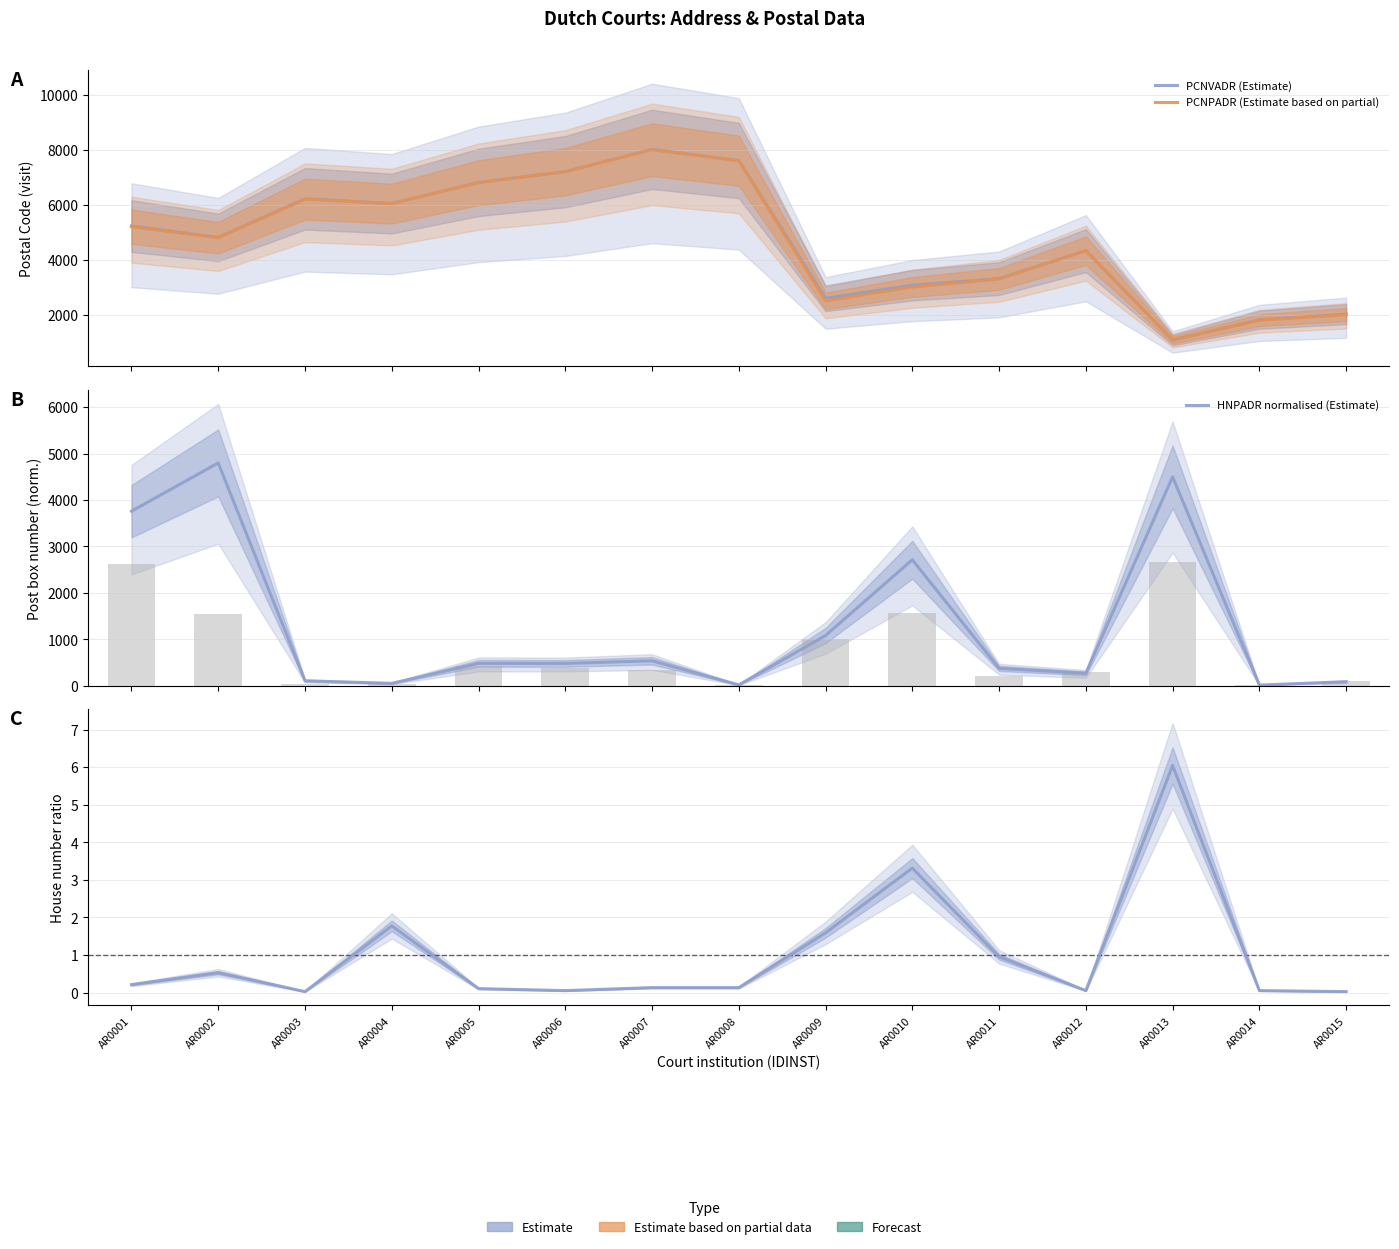

The value of HNPADR normalised (Estimate) at AR0014 is 13.4. True or false?

True